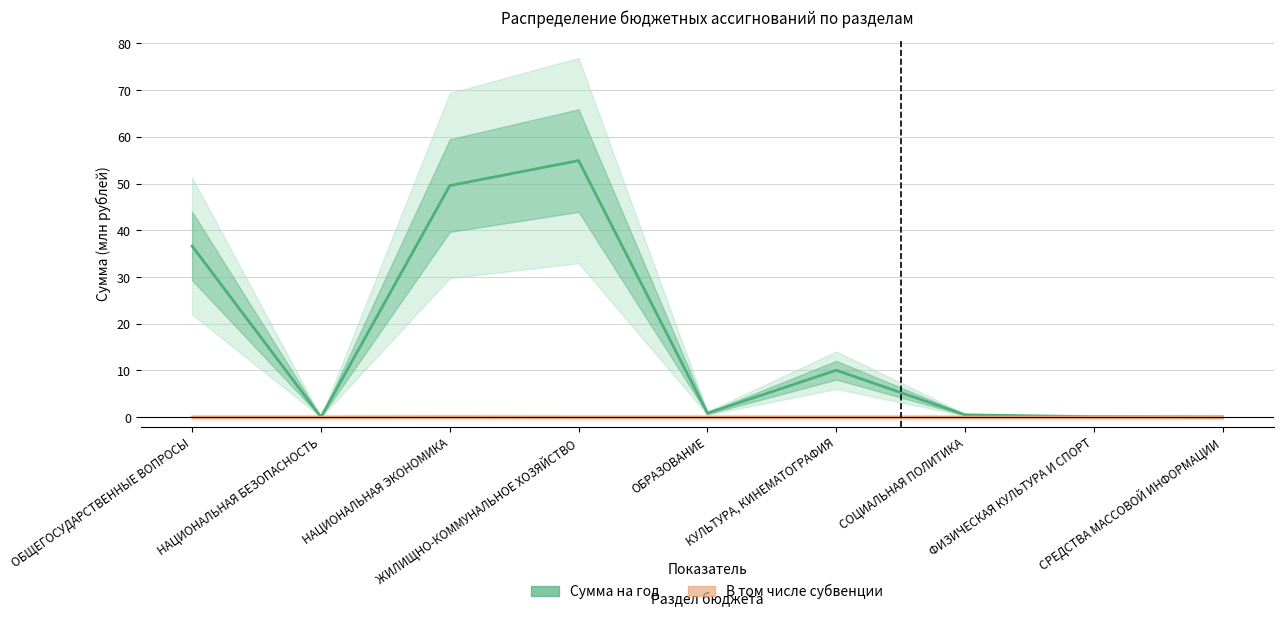

Where is В том числе субвенции nearest to the value 0?

ОБЩЕГОСУДАРСТВЕННЫЕ ВОПРОСЫ